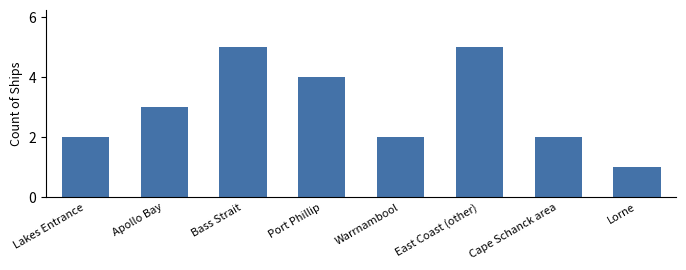

Which category has the lowest value across all series?

Lorne